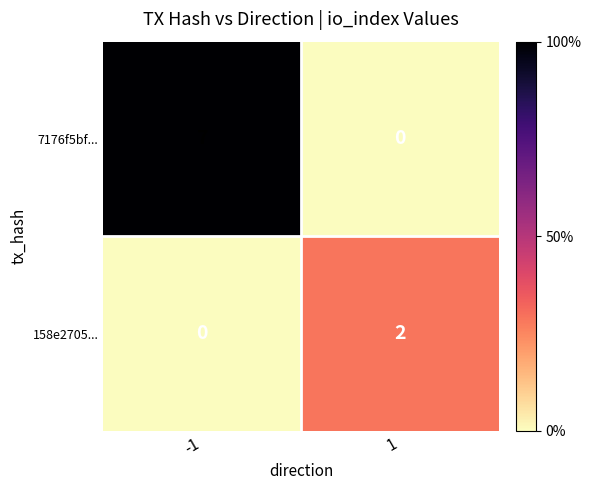

True or false: 7176f5bf... has a value of 4 at 1.

False